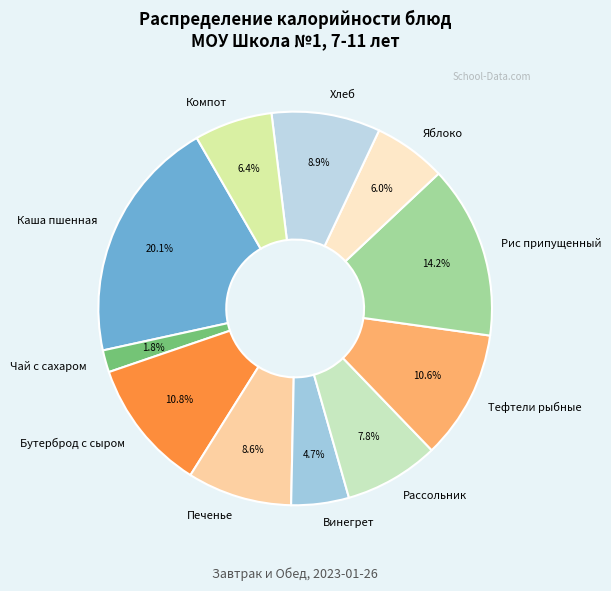

What percentage do Бутерброд с сыром and Тефтели рыбные together represent?

21.4%